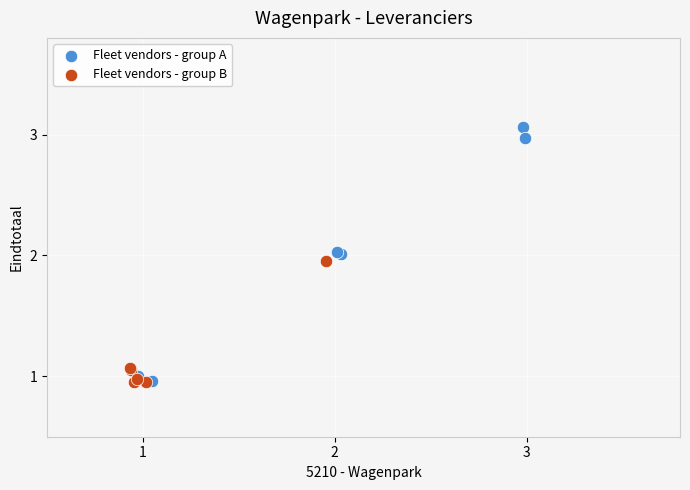

Which series has the widest spread of Y values?

Fleet vendors - group A